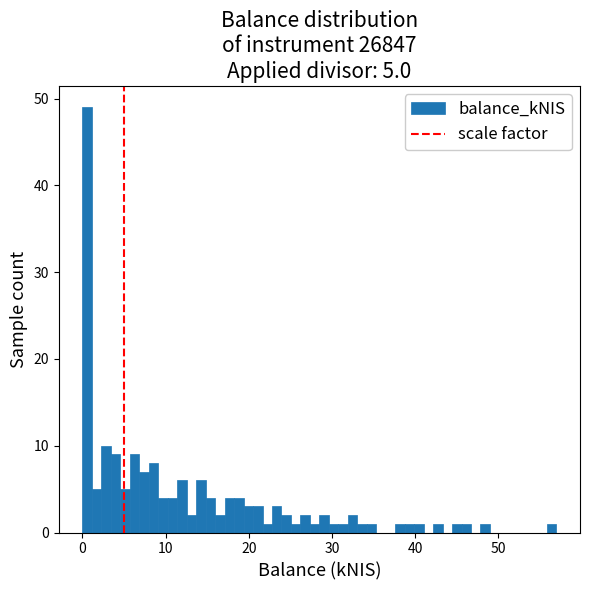

Around what value on the x-axis is the tallest bar? Give the approximate position of its centre, as read against the axis.

1